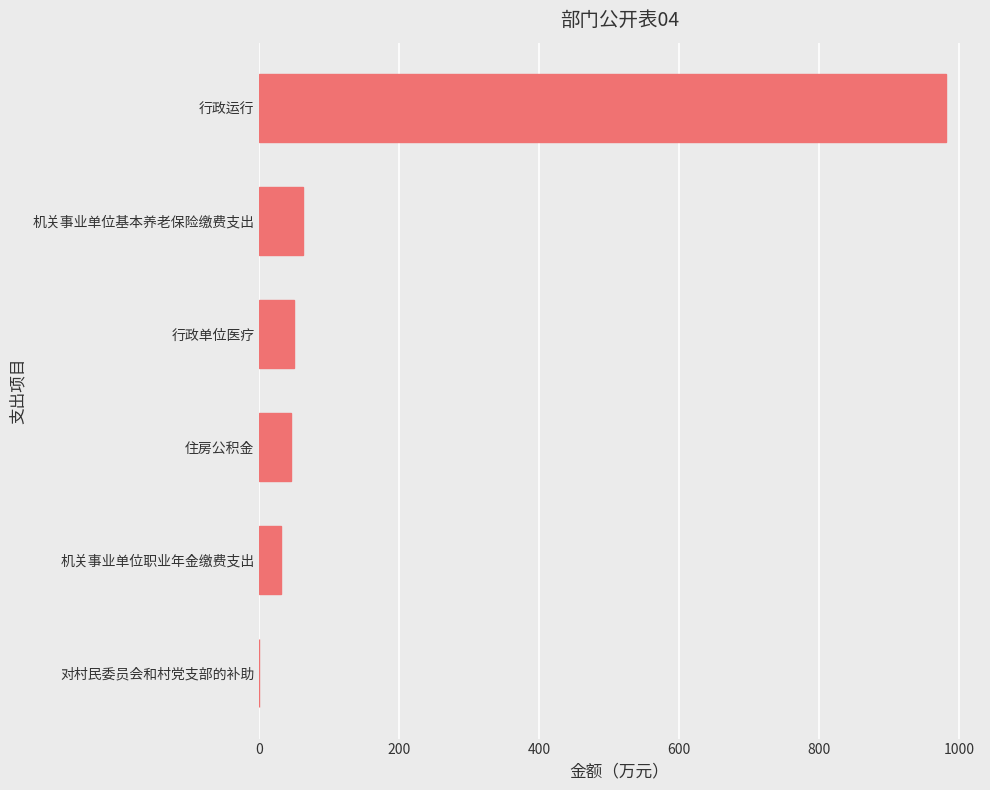

What is the sum of all values?

1169.0